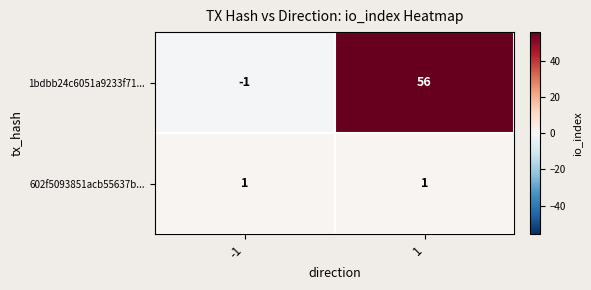

How many data points does each series have?

2